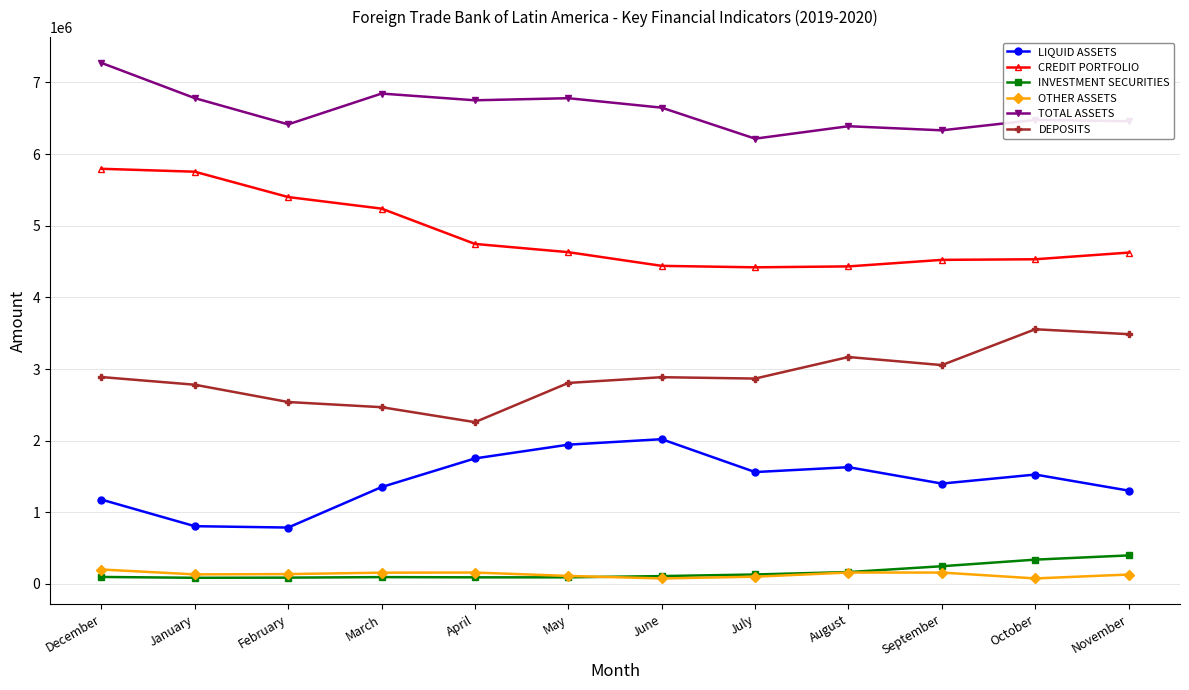

True or false: INVESTMENT SECURITIES and DEPOSITS cross at least once.

False